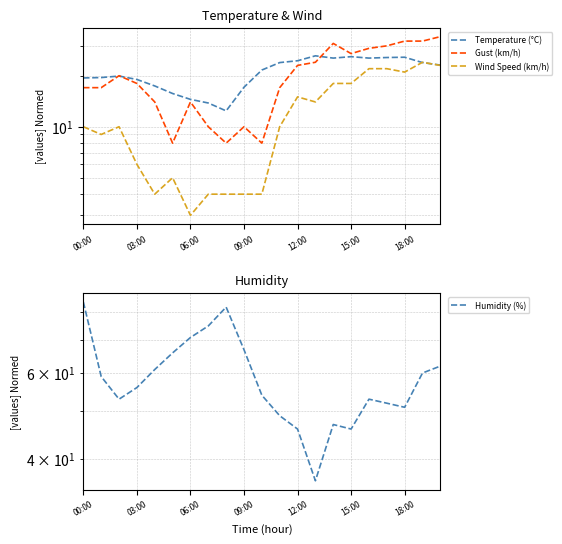

What is the sum of the Temperature (°C) values at 14 and 15?

51.3